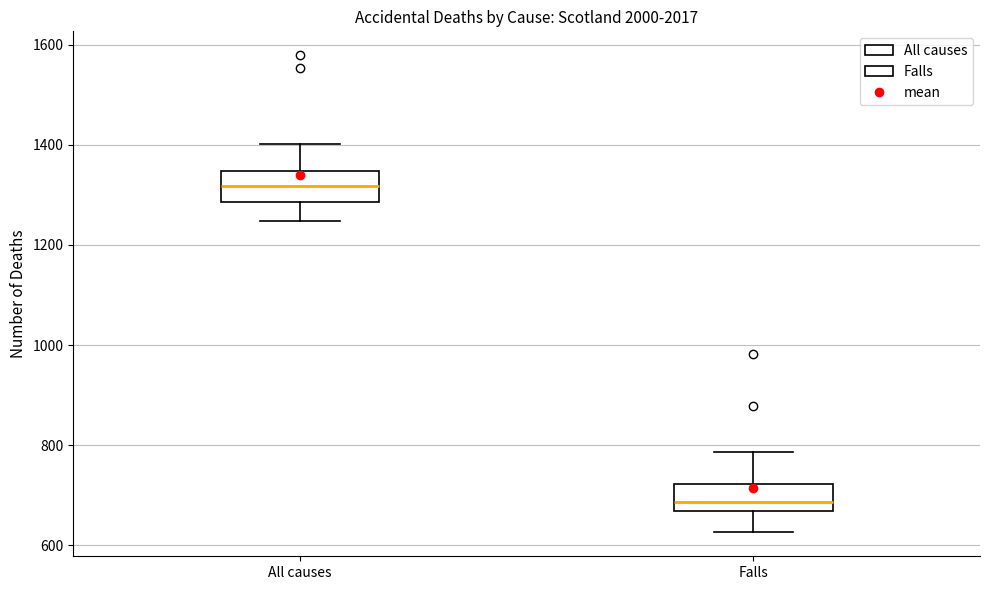

Reading left to right, transcribe this box plot: for each box, give where its median line is, the range the box spans, and where its two whiskers end, as read against the y-axis. The values are not printed on the chart, so give them approximately, as read against the axis.

All causes: median 1320, box 1280 to 1340, whiskers 1240 to 1400
Falls: median 680, box 660 to 720, whiskers 620 to 780